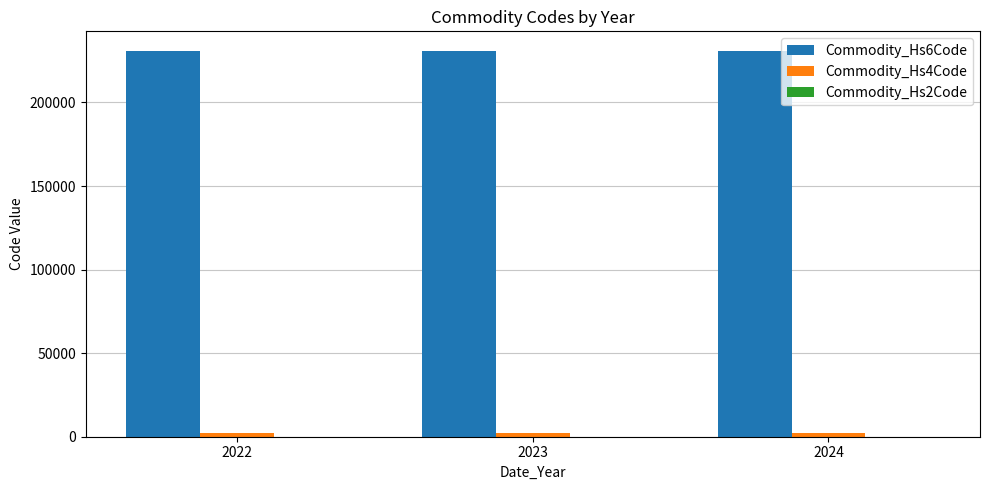

What is the greatest value displayed?

230990